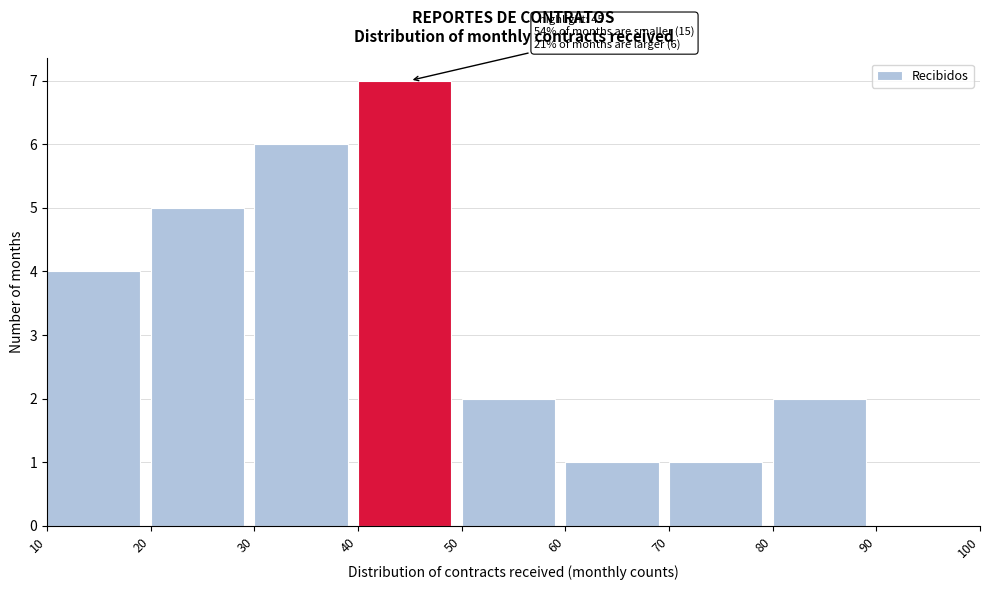

Which range on the x-axis has the tallest bar?

40 to 50